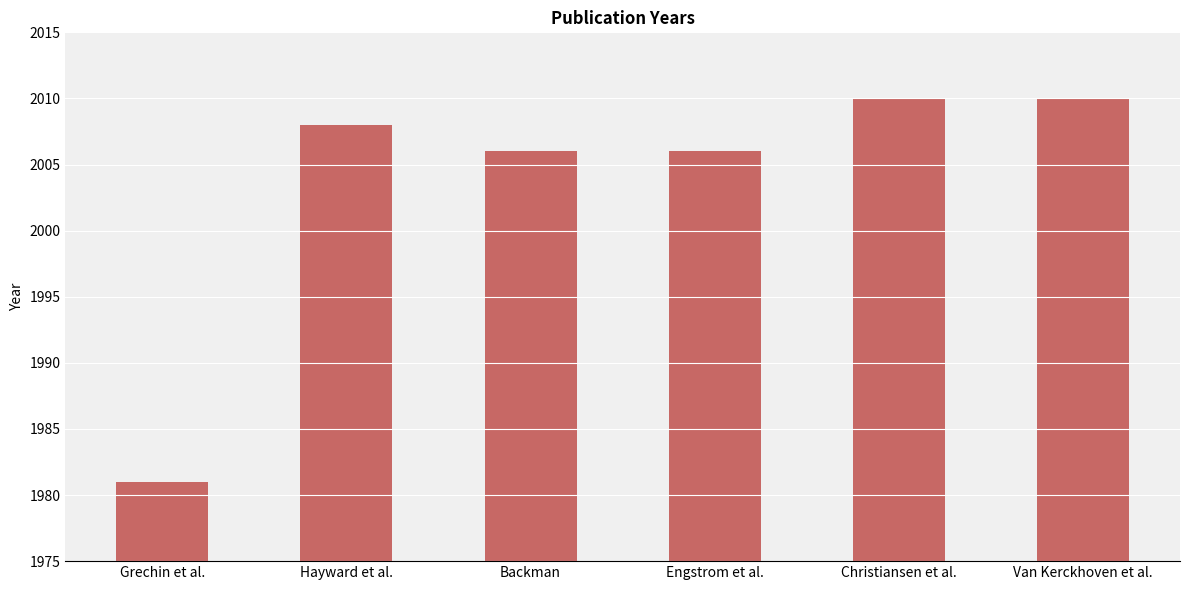

What is the difference between the maximum and minimum values?

29